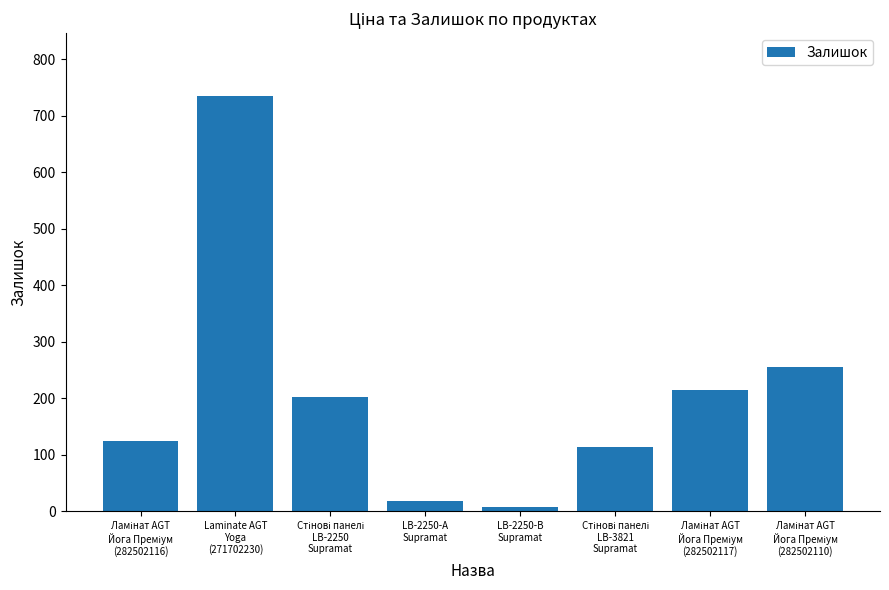

What is the greatest value displayed?

736